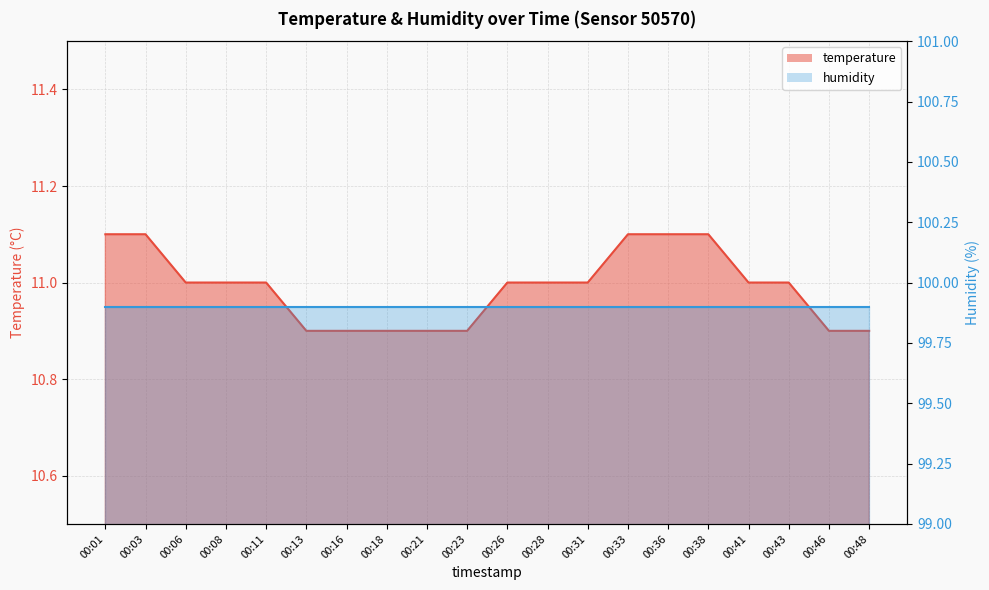

What is the greatest value displayed?

11.1